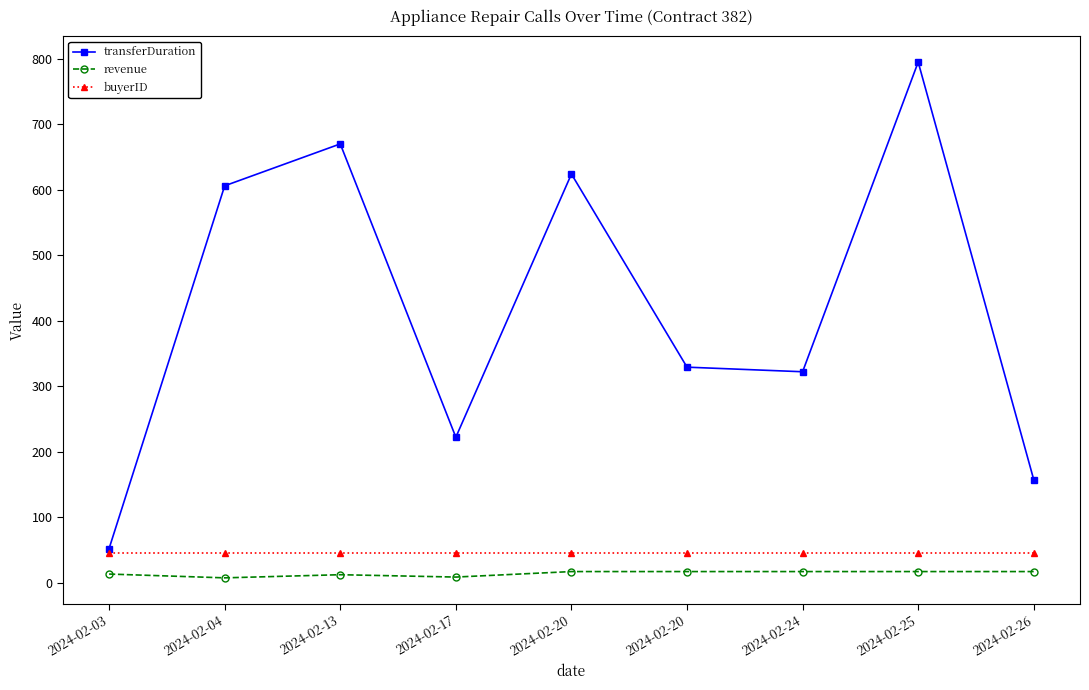

Does the chart have visible grid lines?

No